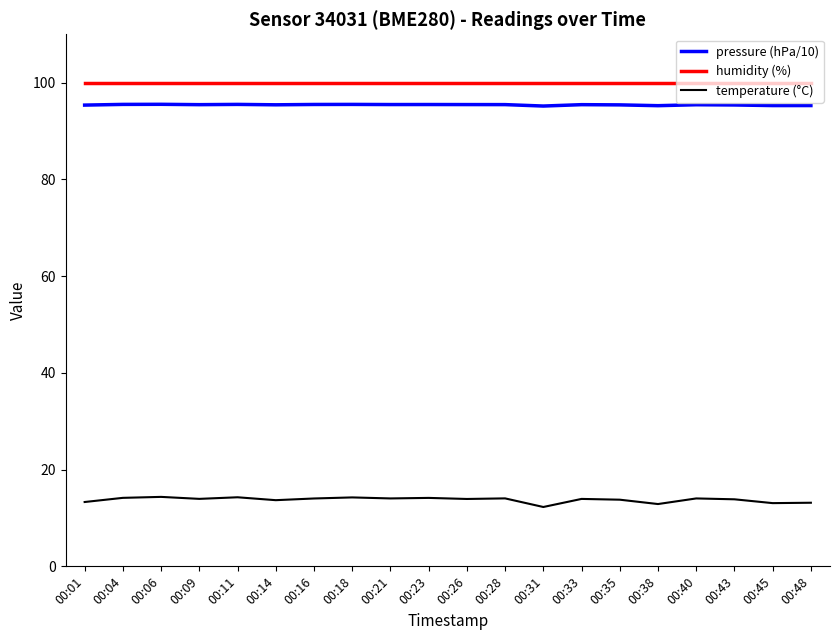

What is the difference between the second highest and minimum values in the pressure (hPa/10) series?

0.3